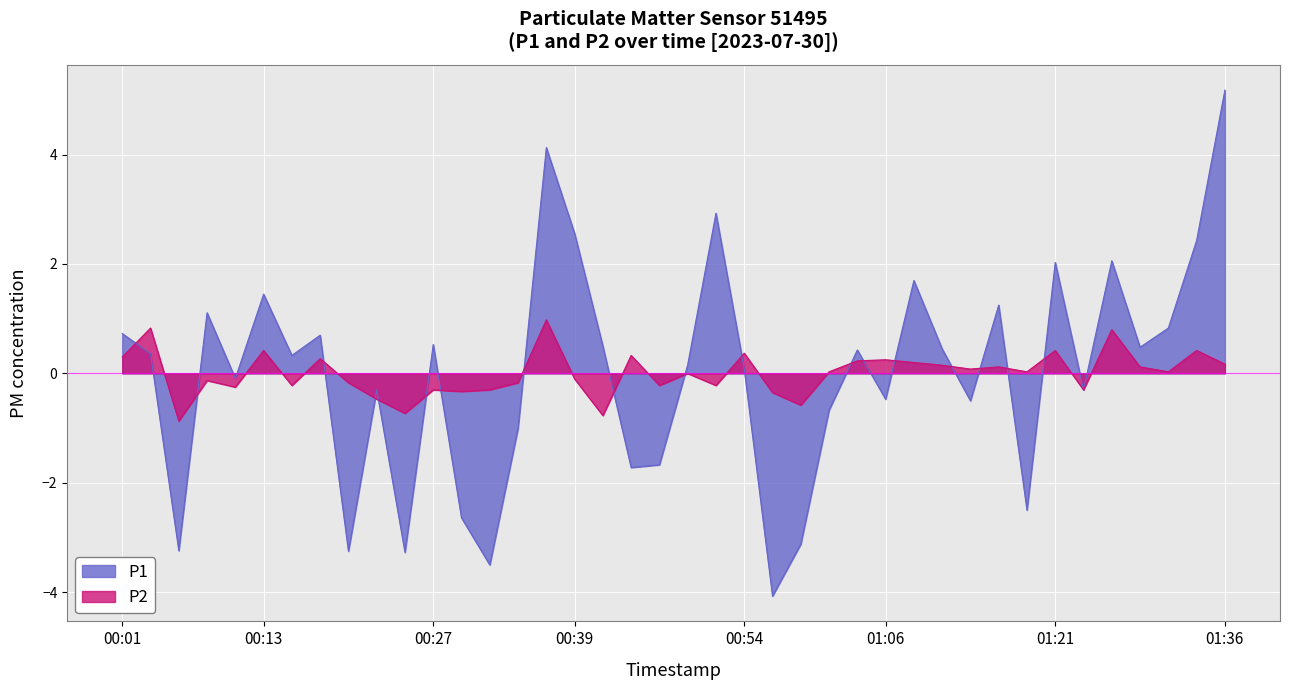

True or false: P1 has a value of -3.2 at 00:05.

True